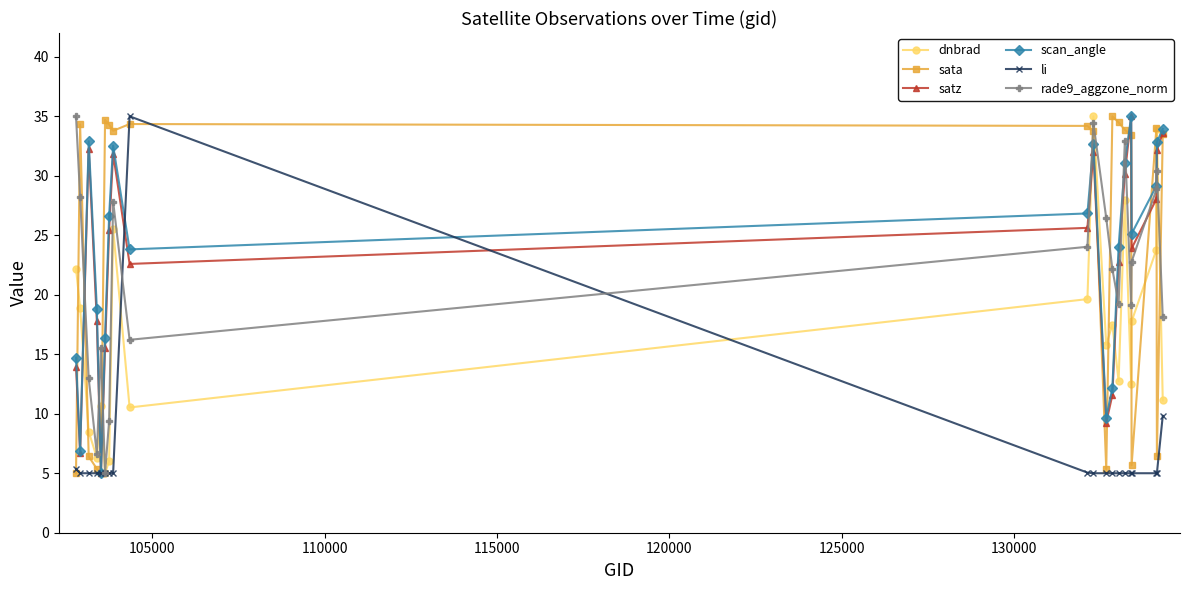

Which series ends up on top after the final intersection of satz and rade9_aggzone_norm?

satz